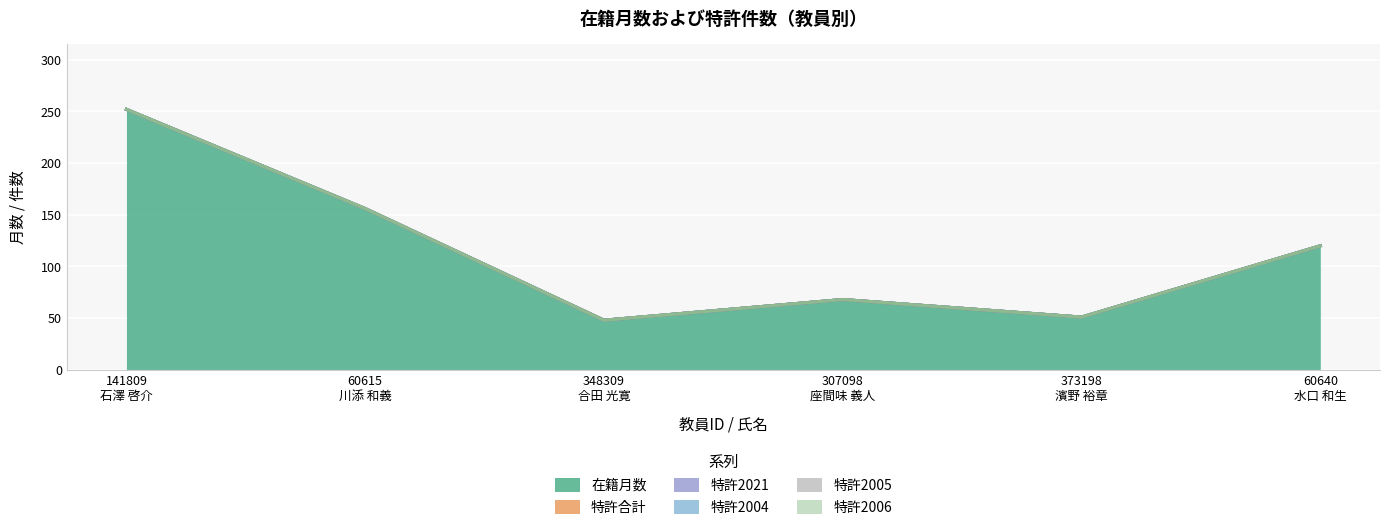

True or false: 特許2004 and 特許2021 cross at least once.

False